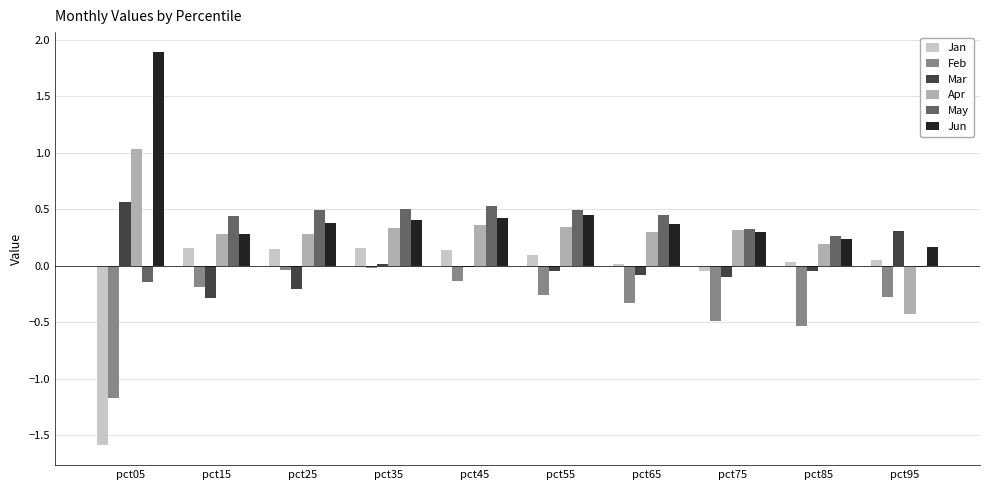

What is the difference between the maximum and minimum values in the Feb series?

1.1